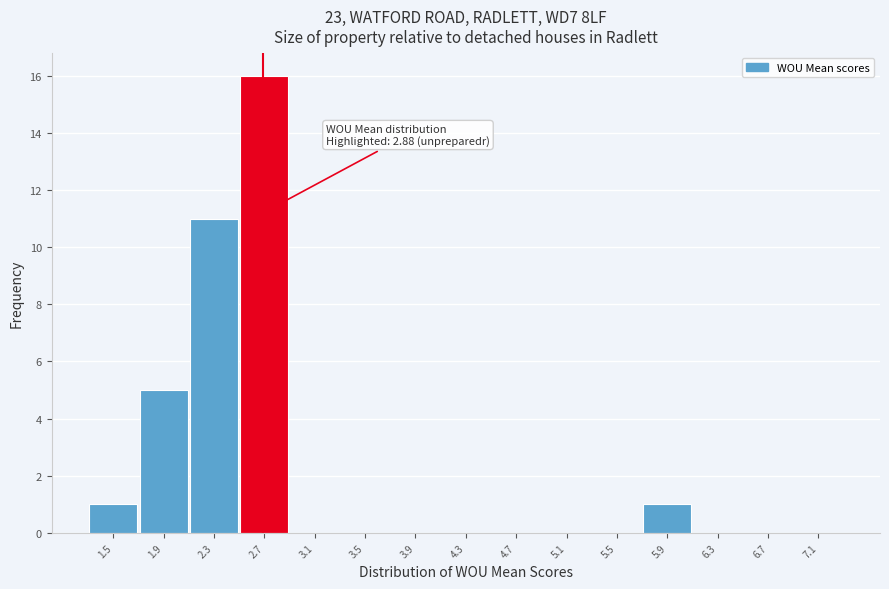

Reading left to right, transcribe all the data shown in this chart.

1.5=1	1.9=5	2.3=11	2.7=16	3.1=0	3.5=0	3.9=0	4.3=0	4.7=0	5.1=0	5.5=0	5.9=1	6.3=0	6.7=0	7.1=0